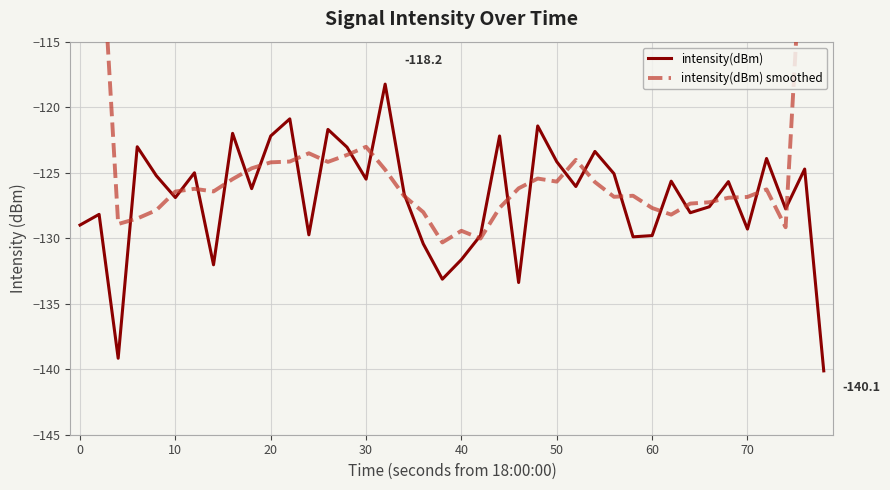

How many intersections are there between intensity(dBm) and intensity(dBm) smoothed?

24